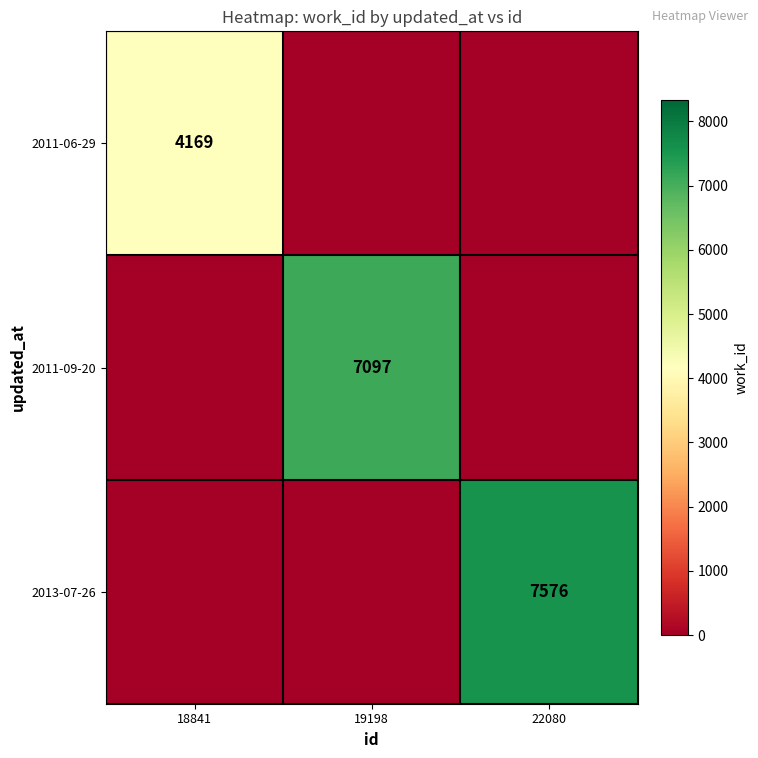

True or false: 2011-09-20 has a value of 11598 at 19198.

False